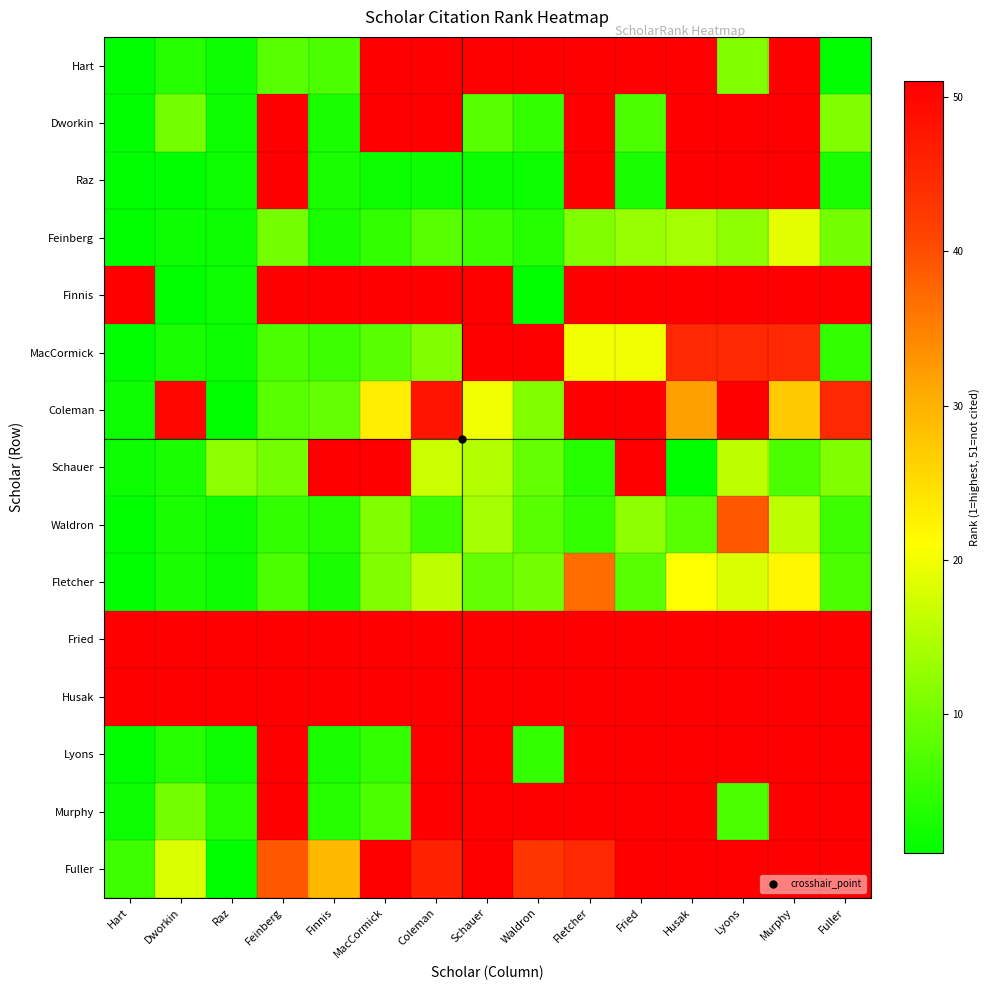

Reading left to right, what are all the values shown in this chart?

Hart: Hart=1	Dworkin=4	Raz=2	Feinberg=8	Finnis=7	MacCormick=51	Coleman=51	Schauer=51	Waldron=51	Fletcher=51	Fried=51	Husak=51	Lyons=11	Murphy=51	Fuller=1
Dworkin: Hart=1	Dworkin=10	Raz=2	Feinberg=51	Finnis=3	MacCormick=51	Coleman=51	Schauer=8	Waldron=5	Fletcher=51	Fried=7	Husak=51	Lyons=51	Murphy=51	Fuller=11
Raz: Hart=1	Dworkin=1	Raz=2	Feinberg=51	Finnis=3	MacCormick=2	Coleman=2	Schauer=2	Waldron=2	Fletcher=51	Fried=3	Husak=51	Lyons=51	Murphy=51	Fuller=3
Feinberg: Hart=1	Dworkin=2	Raz=2	Feinberg=10	Finnis=3	MacCormick=5	Coleman=8	Schauer=6	Waldron=4	Fletcher=11	Fried=13	Husak=14	Lyons=12	Murphy=19	Fuller=10
Finnis: Hart=51	Dworkin=1	Raz=2	Feinberg=51	Finnis=51	MacCormick=51	Coleman=51	Schauer=51	Waldron=1	Fletcher=51	Fried=51	Husak=51	Lyons=51	Murphy=51	Fuller=51
MacCormick: Hart=1	Dworkin=3	Raz=2	Feinberg=7	Finnis=6	MacCormick=8	Coleman=11	Schauer=51	Waldron=51	Fletcher=20	Fried=20	Husak=45	Lyons=45	Murphy=45	Fuller=5
Coleman: Hart=2	Dworkin=50	Raz=1	Feinberg=8	Finnis=9	MacCormick=23	Coleman=48	Schauer=20	Waldron=11	Fletcher=51	Fried=51	Husak=32	Lyons=51	Murphy=27	Fuller=45
Schauer: Hart=2	Dworkin=3	Raz=12	Feinberg=10	Finnis=51	MacCormick=51	Coleman=17	Schauer=15	Waldron=9	Fletcher=4	Fried=51	Husak=1	Lyons=16	Murphy=7	Fuller=11
Waldron: Hart=1	Dworkin=3	Raz=2	Feinberg=5	Finnis=4	MacCormick=11	Coleman=6	Schauer=14	Waldron=8	Fletcher=5	Fried=12	Husak=8	Lyons=39	Murphy=16	Fuller=6
Fletcher: Hart=1	Dworkin=3	Raz=2	Feinberg=7	Finnis=3	MacCormick=11	Coleman=16	Schauer=9	Waldron=10	Fletcher=37	Fried=8	Husak=21	Lyons=18	Murphy=22	Fuller=7
Fried: Hart=51	Dworkin=51	Raz=51	Feinberg=51	Finnis=51	MacCormick=51	Coleman=51	Schauer=51	Waldron=51	Fletcher=51	Fried=51	Husak=51	Lyons=51	Murphy=51	Fuller=51
Husak: Hart=51	Dworkin=51	Raz=51	Feinberg=51	Finnis=51	MacCormick=51	Coleman=51	Schauer=51	Waldron=51	Fletcher=51	Fried=51	Husak=51	Lyons=51	Murphy=51	Fuller=51
Lyons: Hart=1	Dworkin=4	Raz=2	Feinberg=51	Finnis=3	MacCormick=5	Coleman=51	Schauer=51	Waldron=5	Fletcher=51	Fried=51	Husak=51	Lyons=51	Murphy=51	Fuller=51
Murphy: Hart=2	Dworkin=10	Raz=4	Feinberg=51	Finnis=4	MacCormick=7	Coleman=51	Schauer=51	Waldron=51	Fletcher=51	Fried=51	Husak=51	Lyons=7	Murphy=51	Fuller=51
Fuller: Hart=6	Dworkin=18	Raz=1	Feinberg=39	Finnis=29	MacCormick=51	Coleman=46	Schauer=51	Waldron=43	Fletcher=45	Fried=51	Husak=51	Lyons=51	Murphy=51	Fuller=51